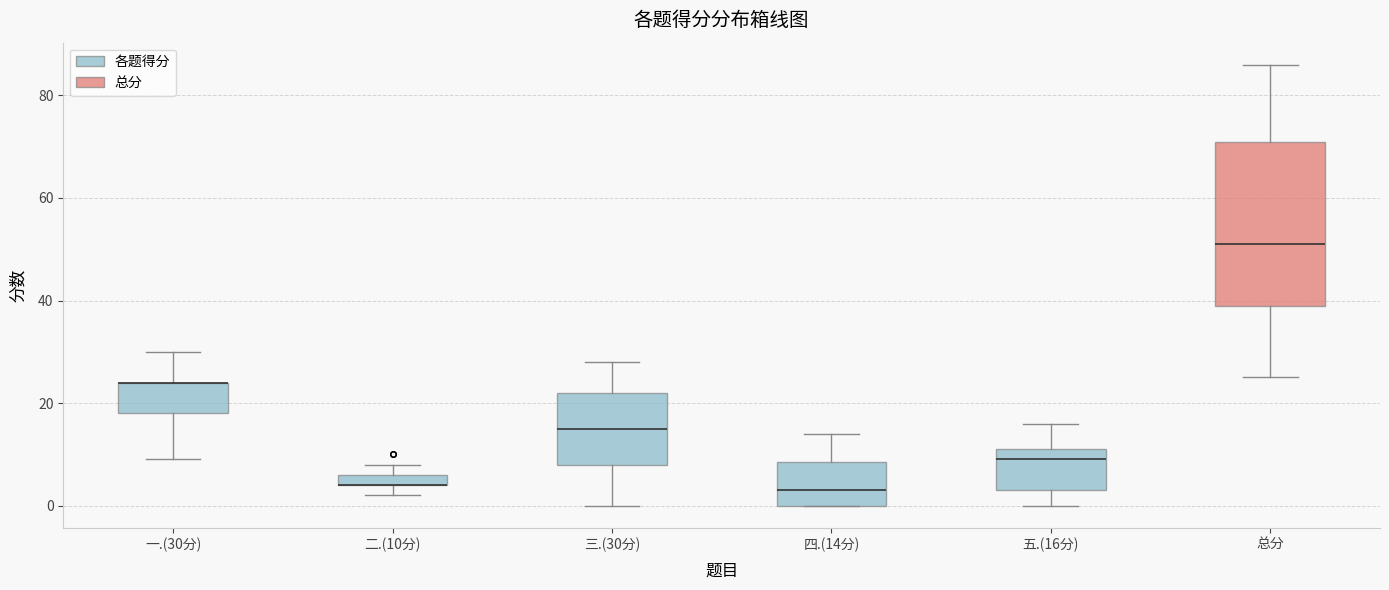

Where is the lower edge of the box for 四.(14分) on the y-axis? The values are not printed on the chart, so give them approximately, as read against the axis.

0